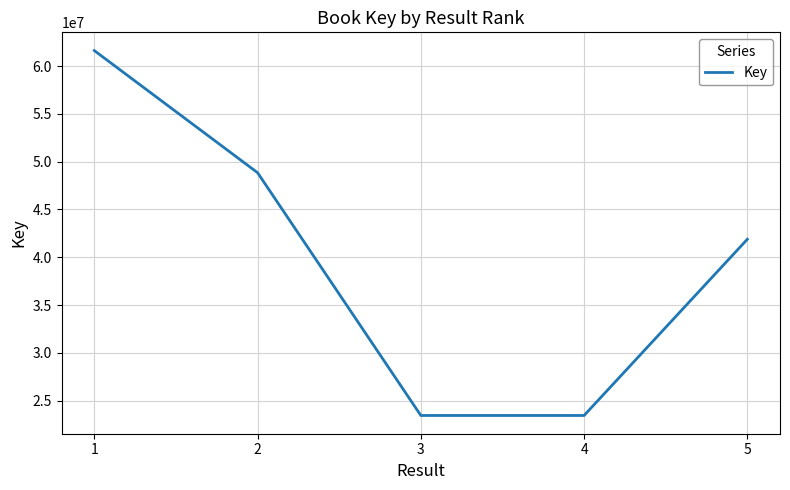

What is the change in value from 1 to 4?

-38172325